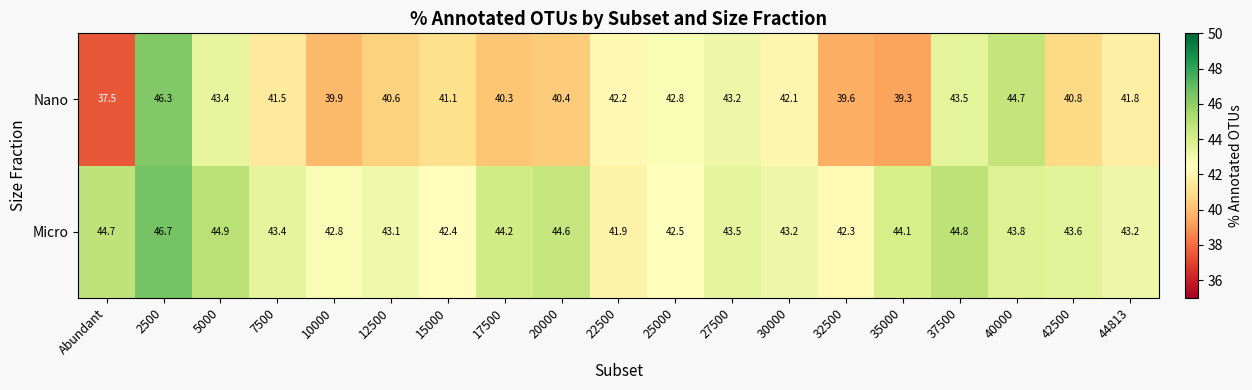

Rank the series by their average value, from lowest to highest.

Nano, Micro